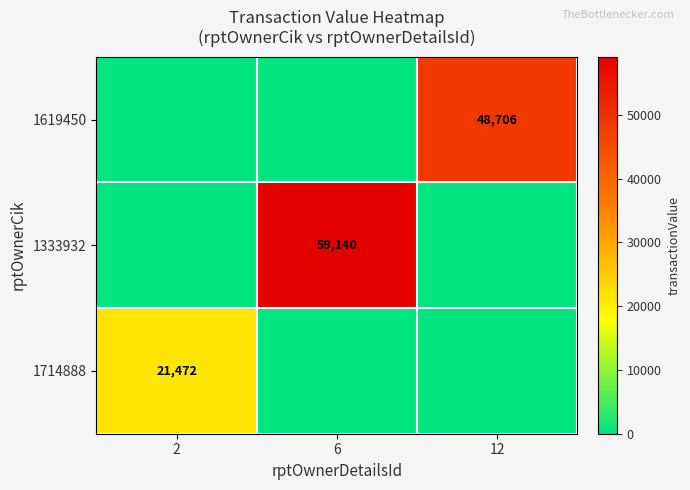

Is it true that 1619450 equals 48706 at 12?

True